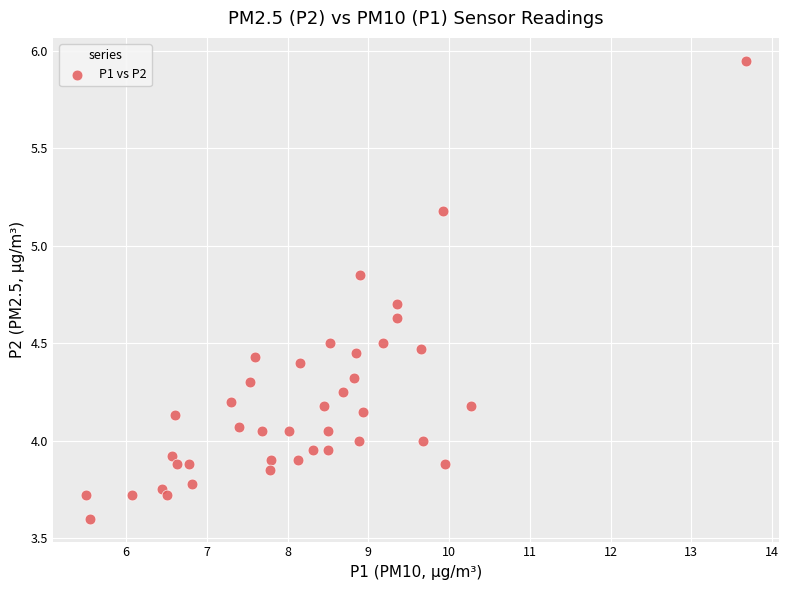

What is the range of X values (max minus min)?

8.2